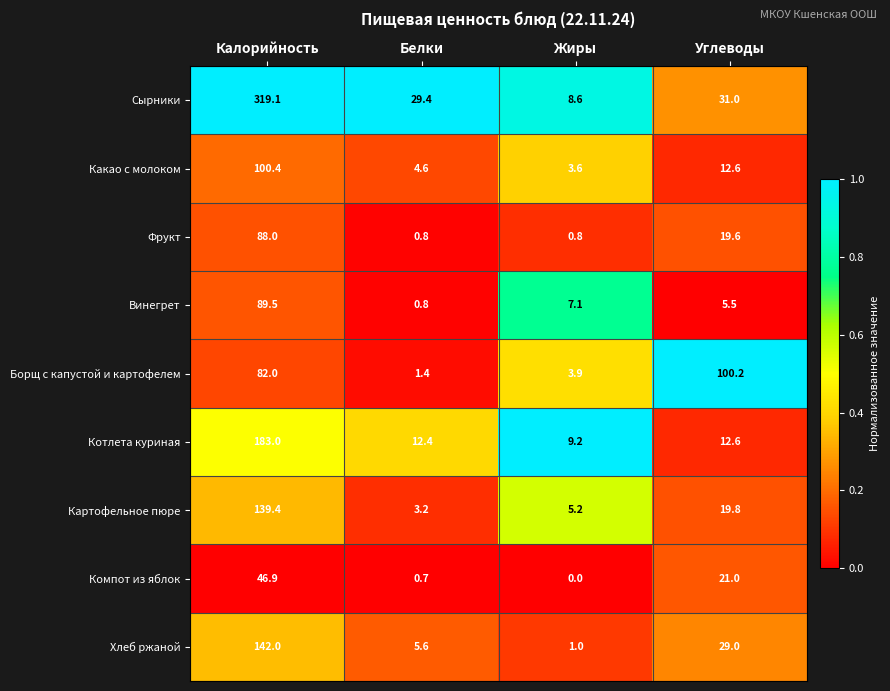

Is the value of Борщ с капустой и картофелем at Калорийность greater than the value of Картофельное пюре at Углеводы?

Yes